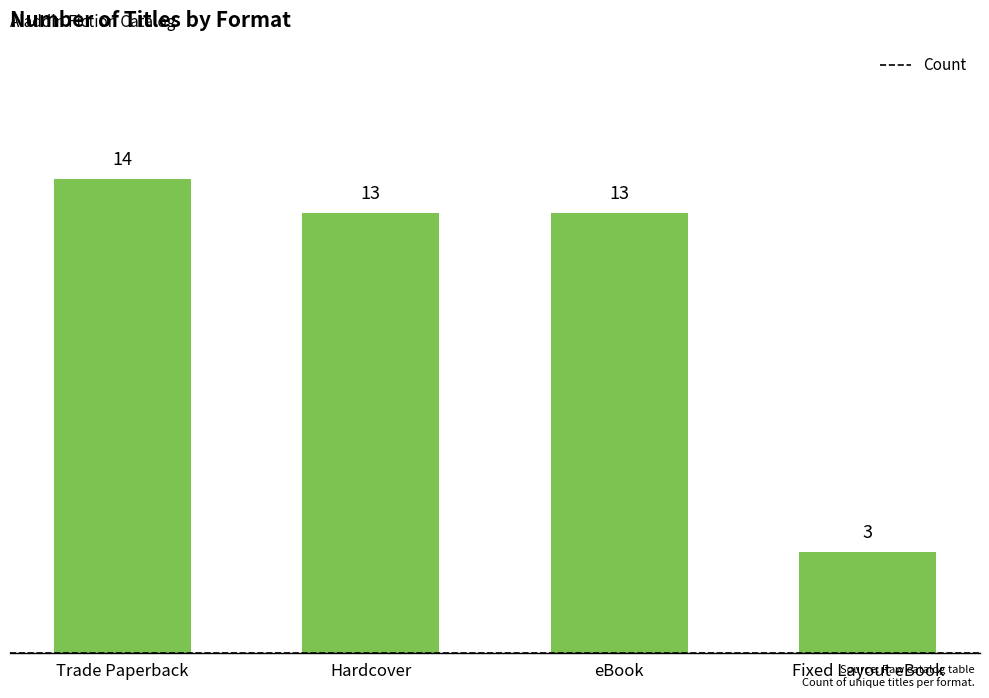

Count the number of data series in this chart.

1